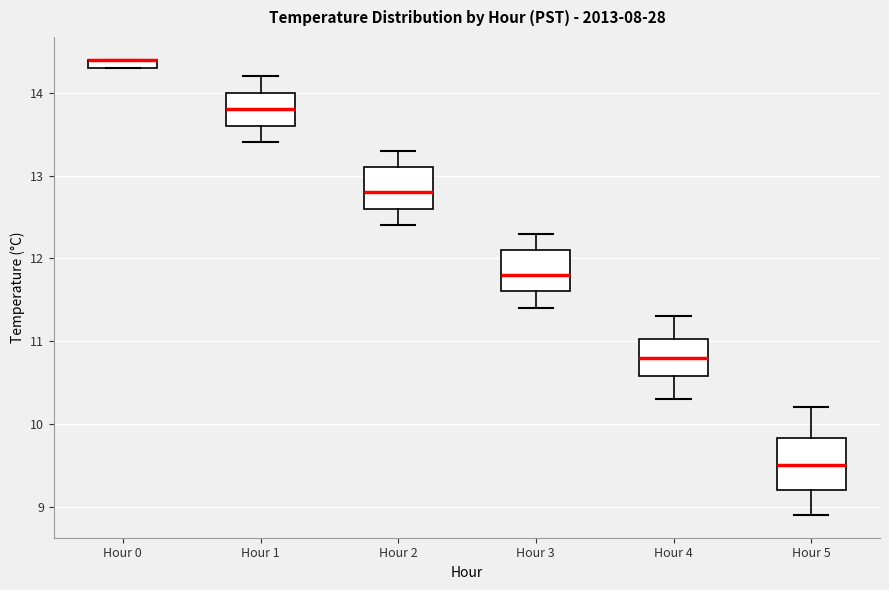

Where is the upper edge of the box for Hour 0 on the y-axis? The values are not printed on the chart, so give them approximately, as read against the axis.

14.4